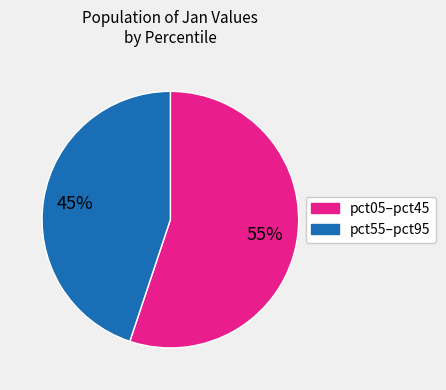

To the nearest percent, what is the average slice percentage?

50%